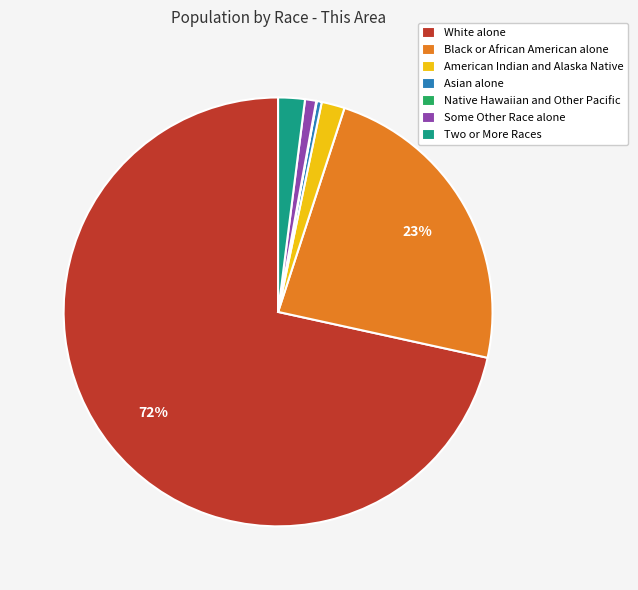

Approximately how many times larger is the value at White alone compared to Asian alone?

190.7